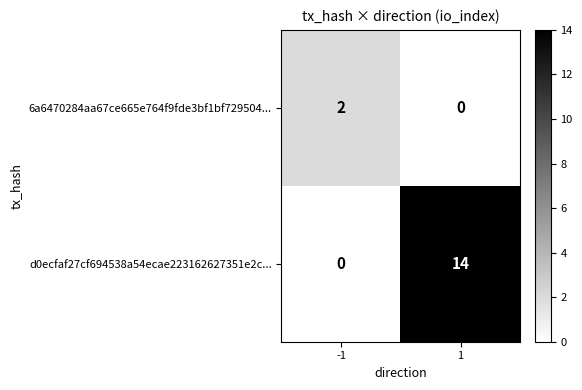

Rank the series by their average value, from lowest to highest.

6a6470284aa67ce665e764f9fde3bf1bf729504..., d0ecfaf27cf694538a54ecae223162627351e2c...